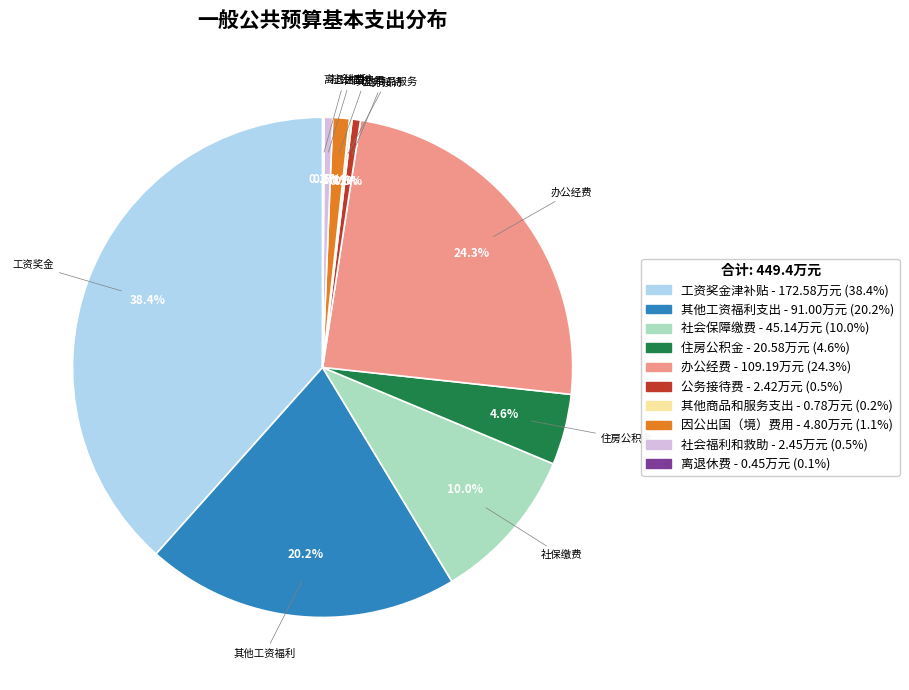

What is the total percentage of 社会福利和救助 and 住房公积金?

5.1%